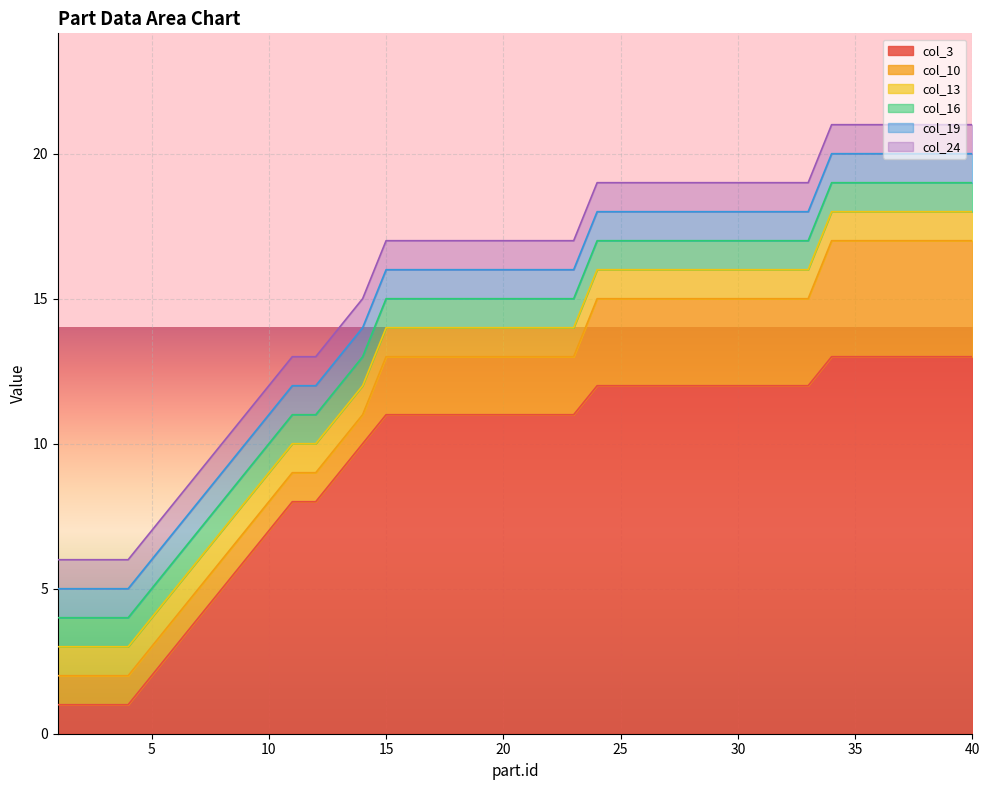

True or false: col_16 has a value of 1 at 26.

False